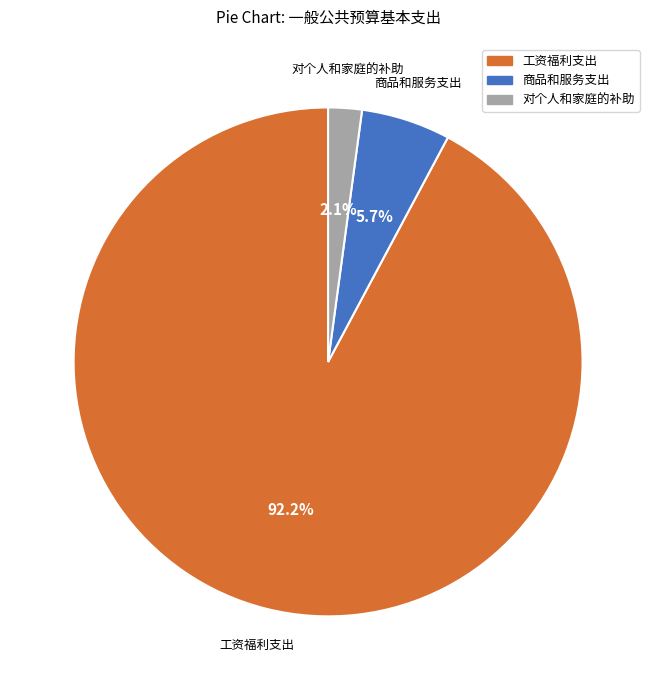

To the nearest percent, what is the difference between the 对个人和家庭的补助 and 工资福利支出 slice percentages?

90%